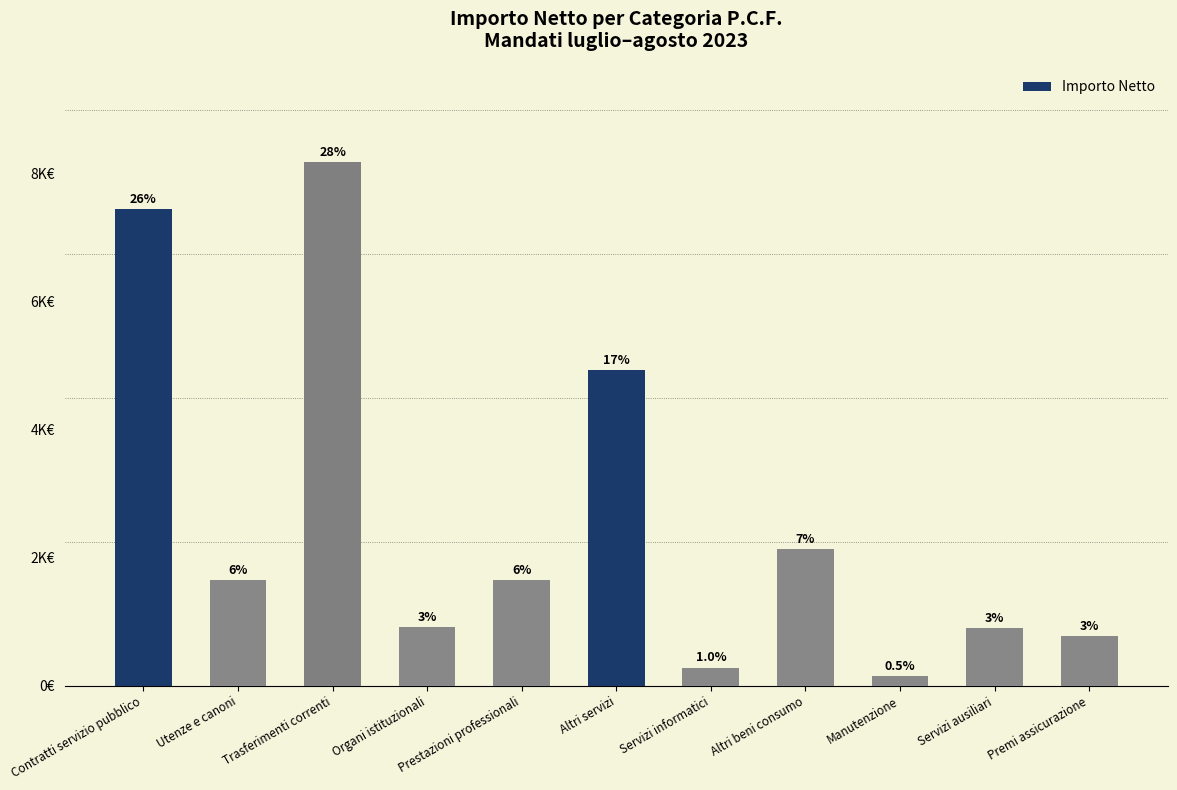

Does the chart contain any negative values?

No